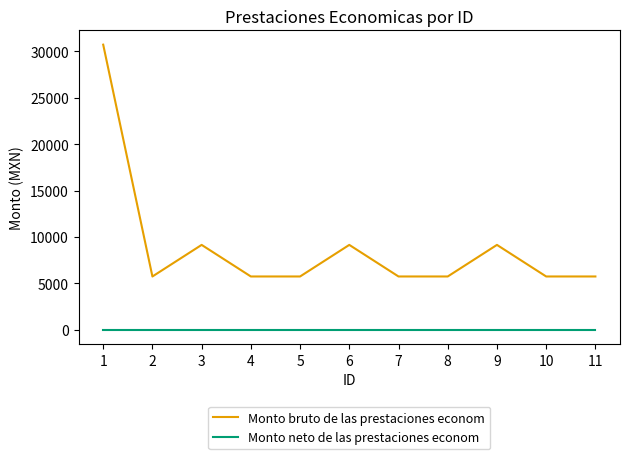

The value of Monto neto de las prestaciones econom at 3 is 0.0. True or false?

True